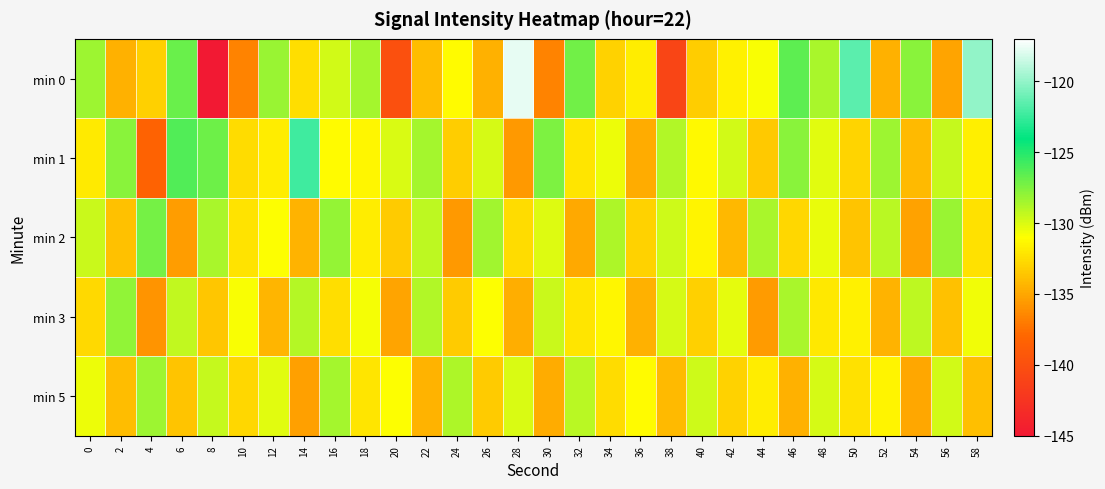

Which series has the widest spread of values?

min 0